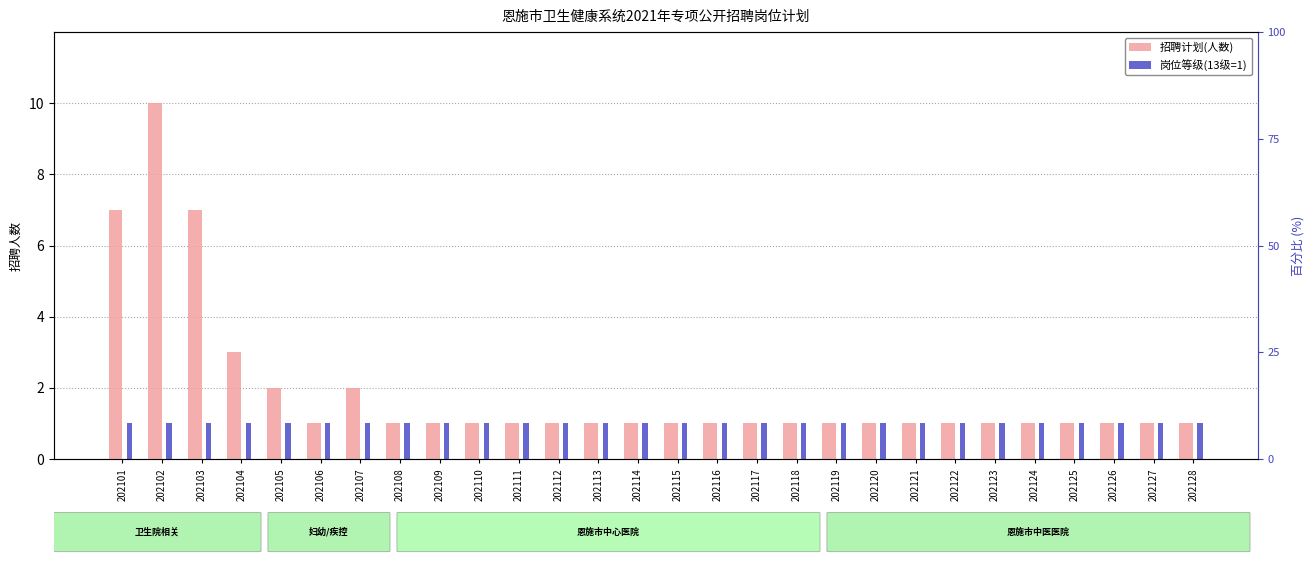

Reading left to right, what are all the values shown in this chart?

招聘计划(人数): 7	10	7	3	2	1	2	1	1	1	1	1	1	1	1	1	1	1	1	1	1	1	1	1	1	1	1	1
岗位等级(13级): 1	1	1	1	1	1	1	1	1	1	1	1	1	1	1	1	1	1	1	1	1	1	1	1	1	1	1	1